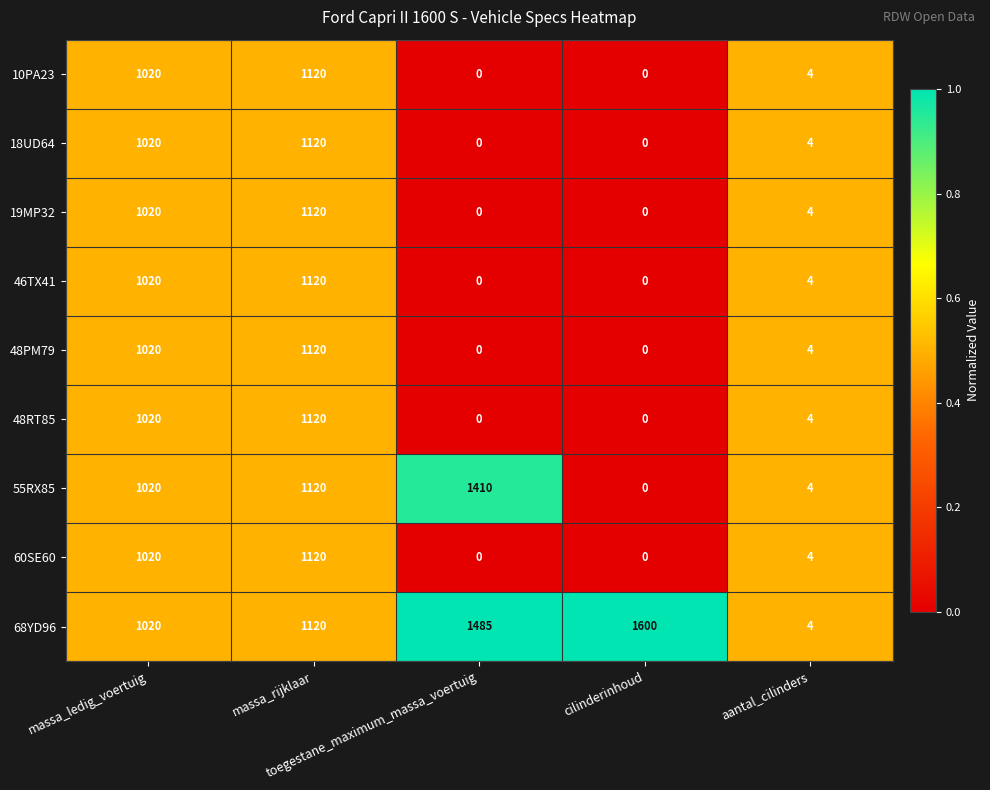

Which series has the largest total across all categories?

68YD96